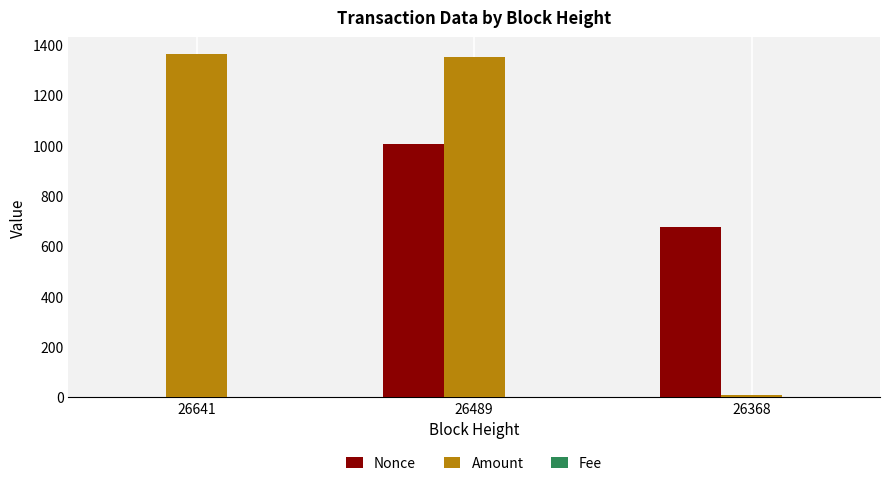

Between 26641 and 26368, which series saw the biggest shift?

Amount